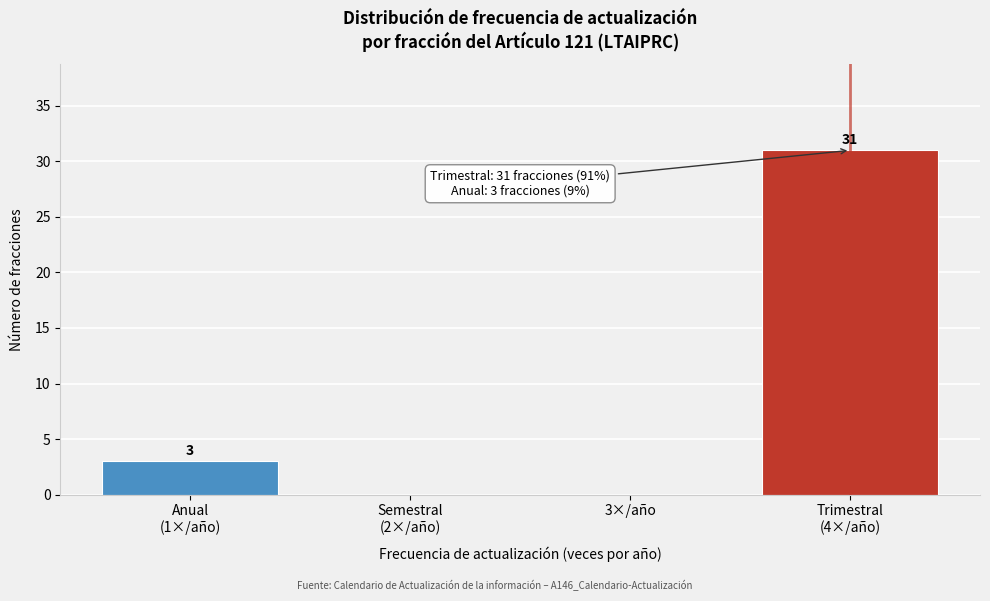

What is the sum of all values?

34